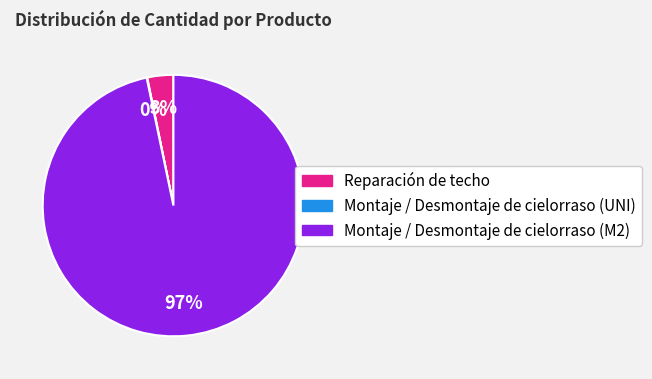

Does Montaje / Desmontaje de cielorraso (M2) account for over 50% of the chart?

Yes